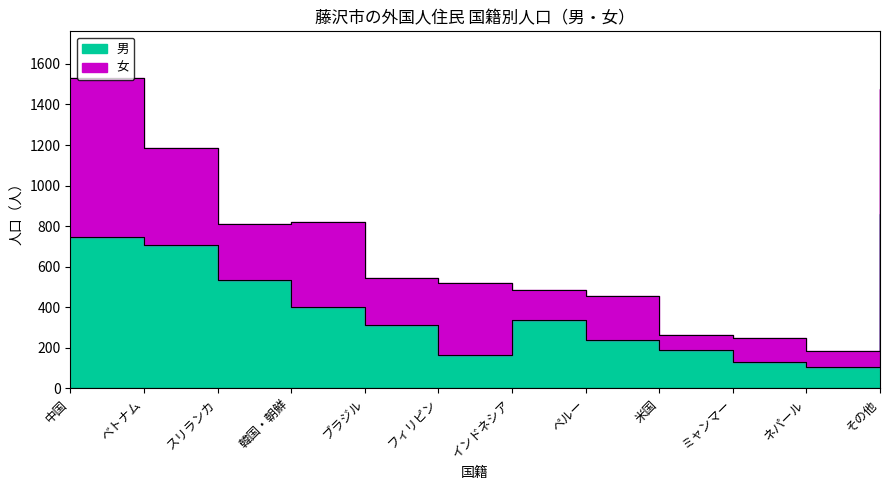

Which category has the highest value across all series?

その他